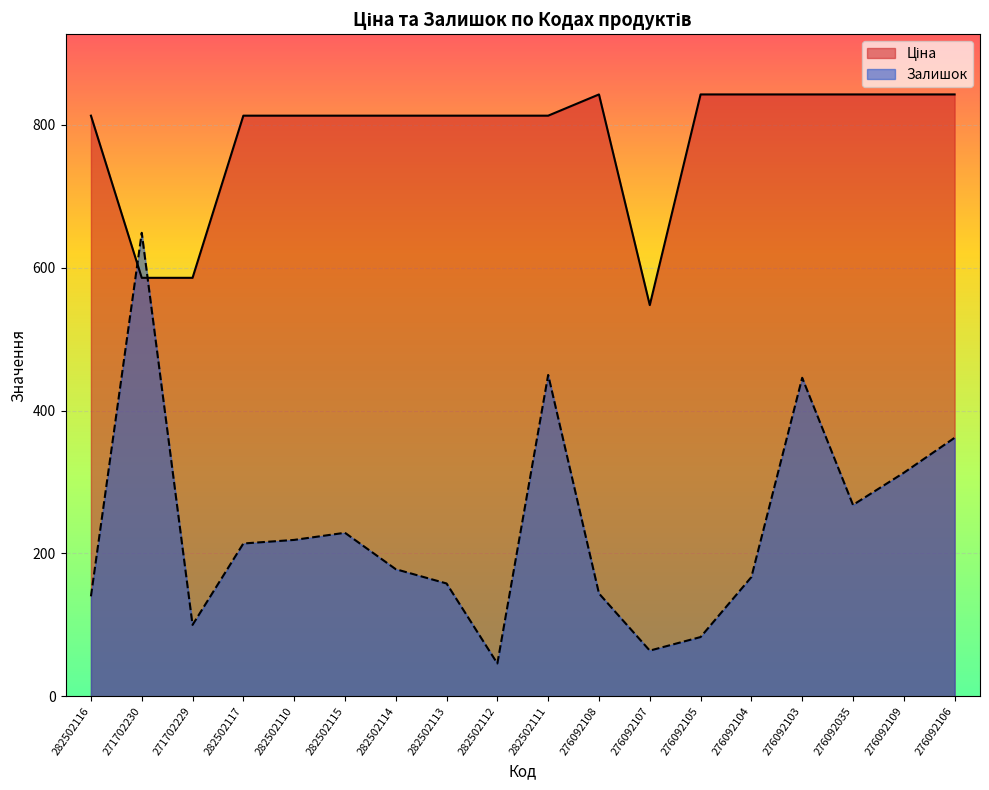

Which category has the highest value across all series?

276092108